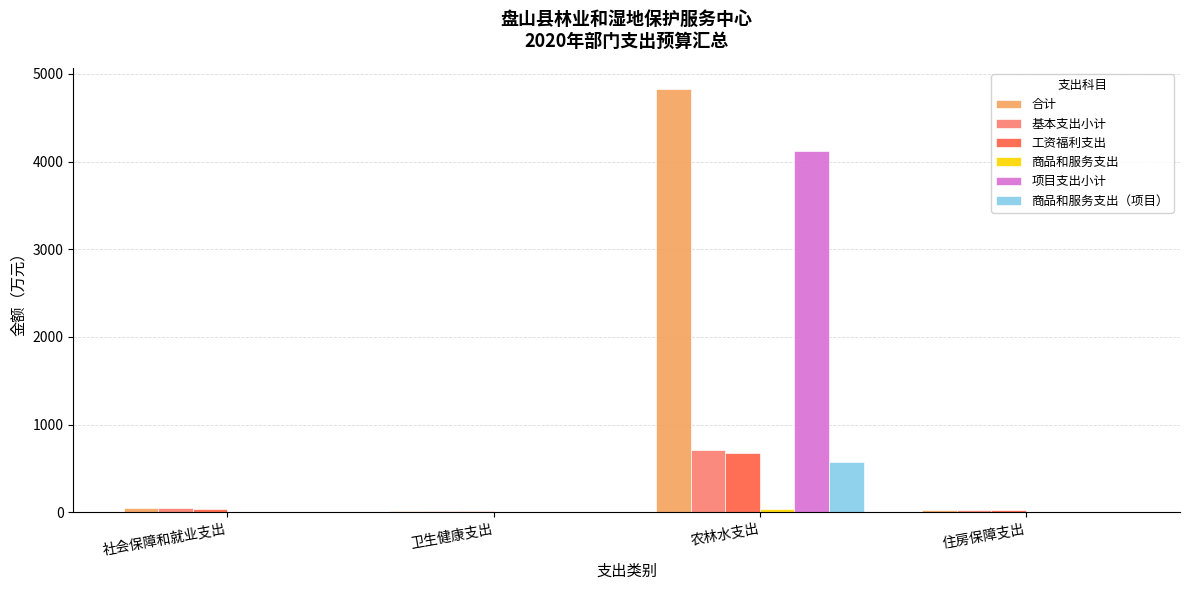

Which category has the highest value in the 基本支出小计 series?

农林水支出